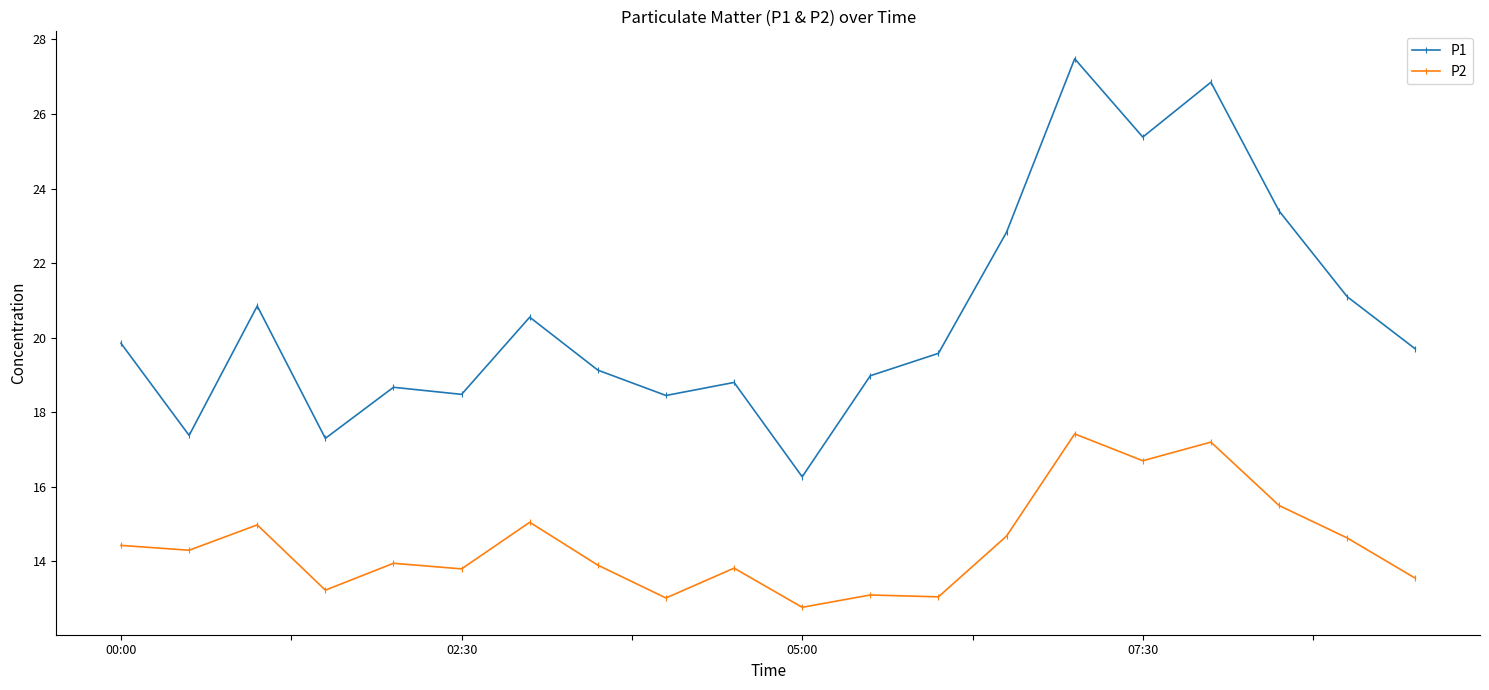

True or false: P2 has more than 0 points higher than both neighbors.

True